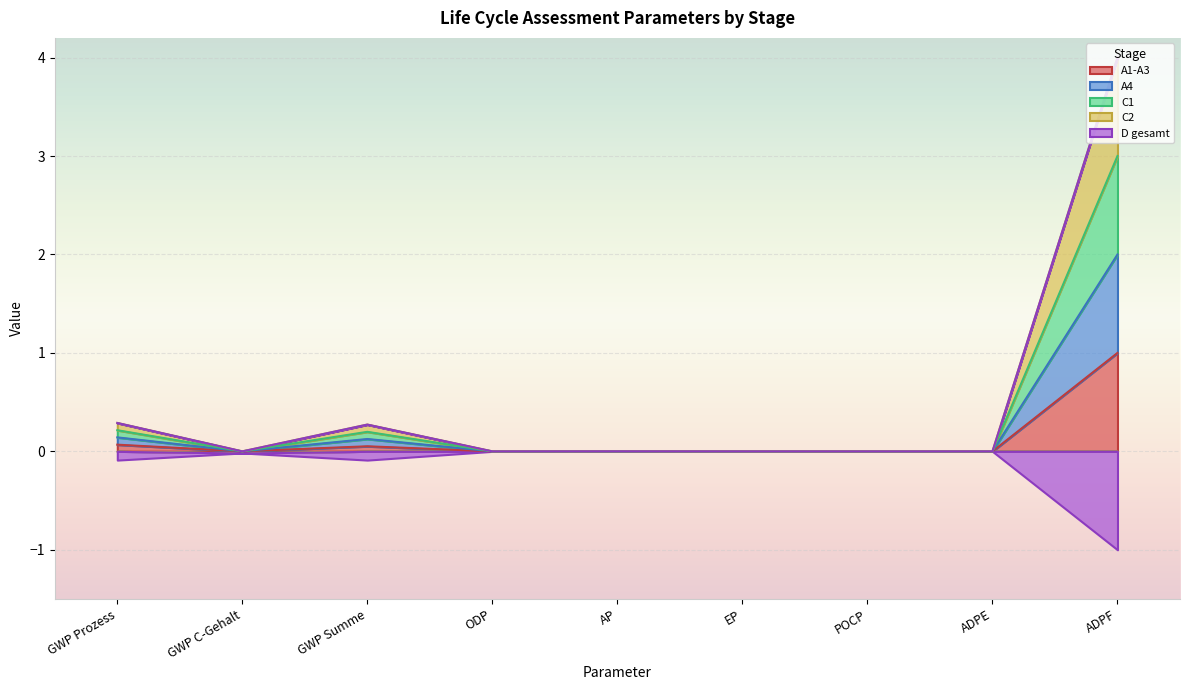

Which series has the widest spread of values?

A4